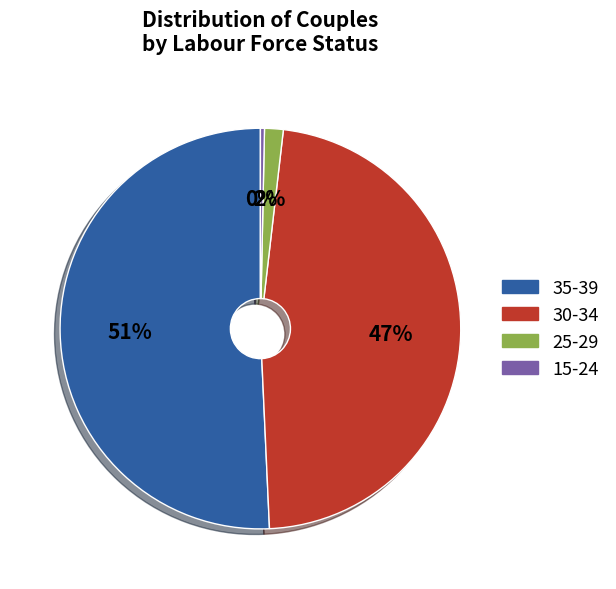

Count the number of slices in the pie.

4